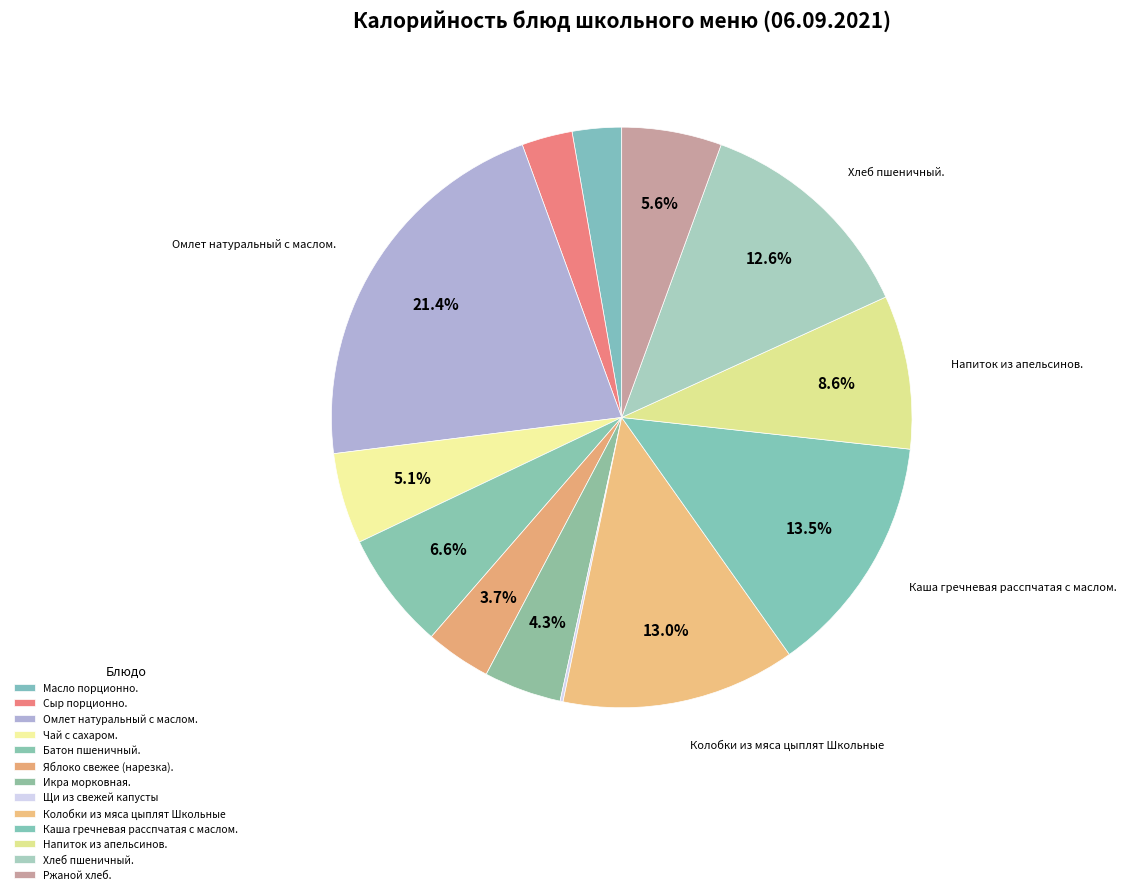

What is the largest slice in the pie chart?

Омлет натуральный с маслом.